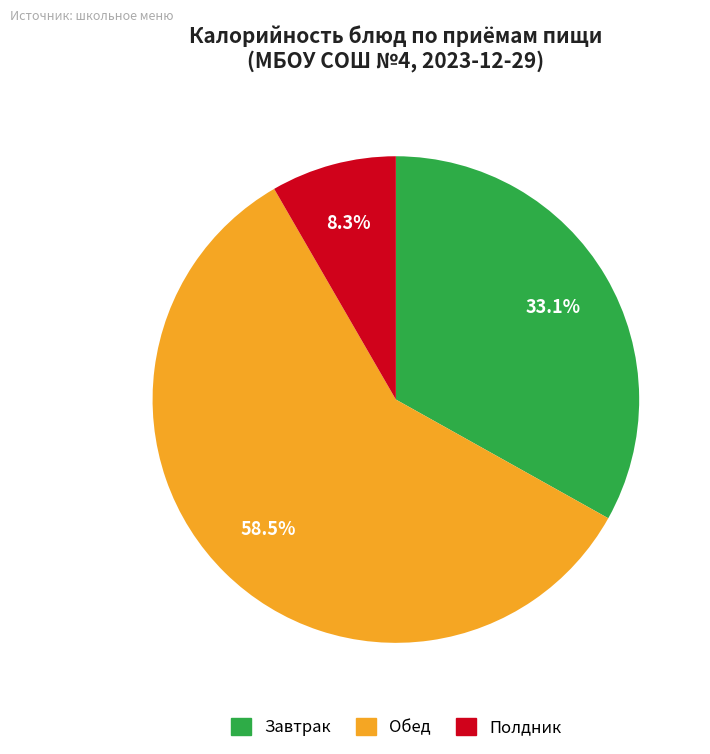

Count the number of slices in the pie.

3